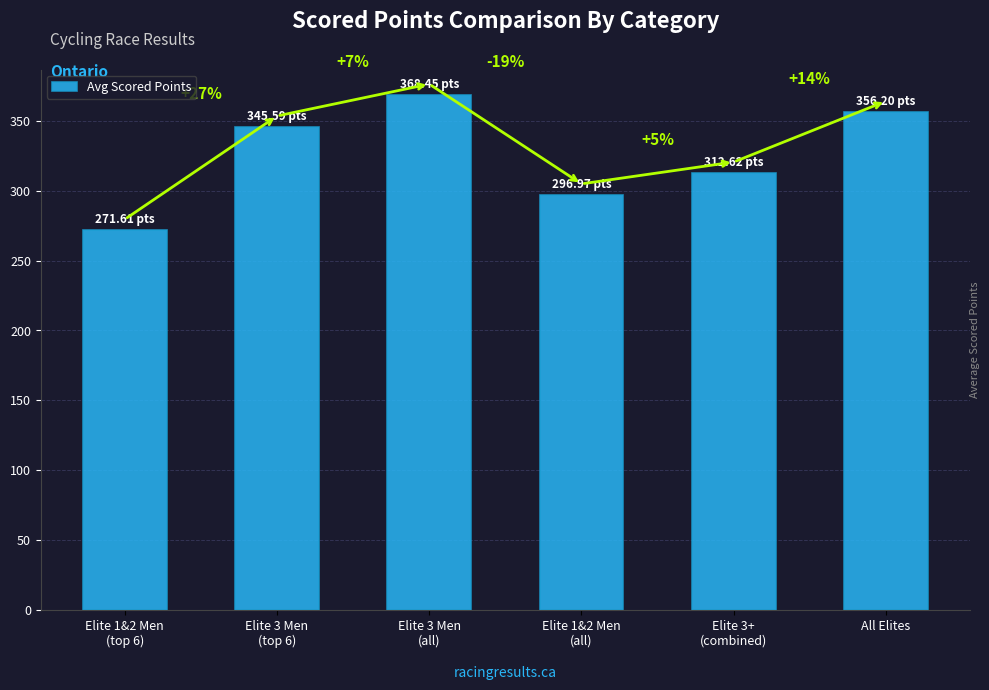

What is the average value?

325.2